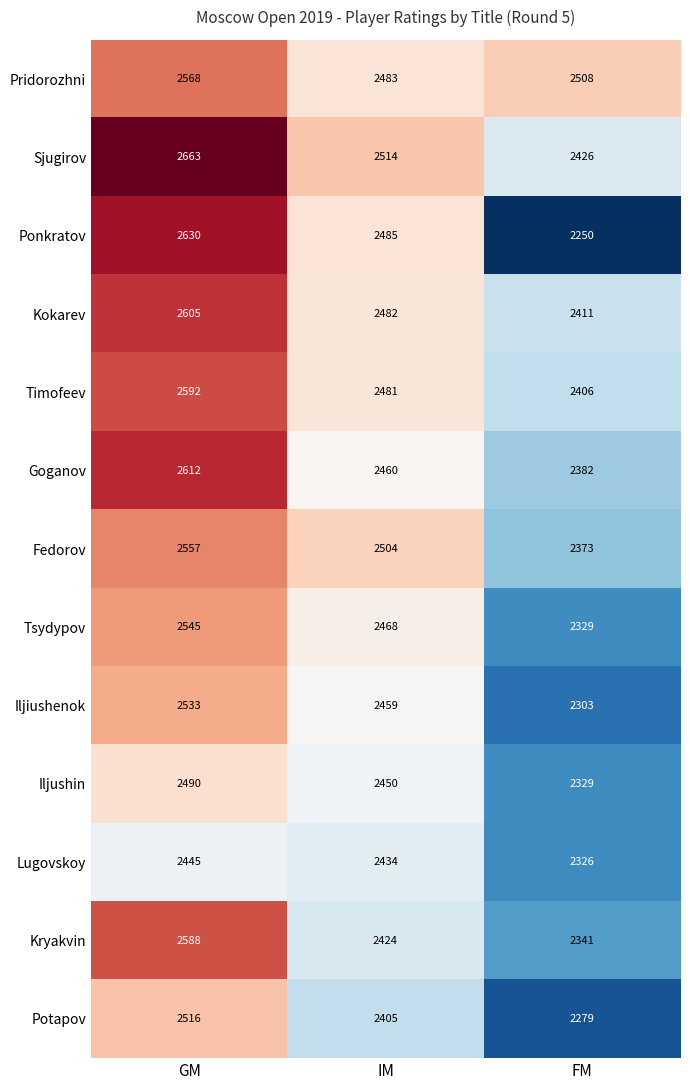

Is it true that Tsydypov equals 3403 at FM?

False